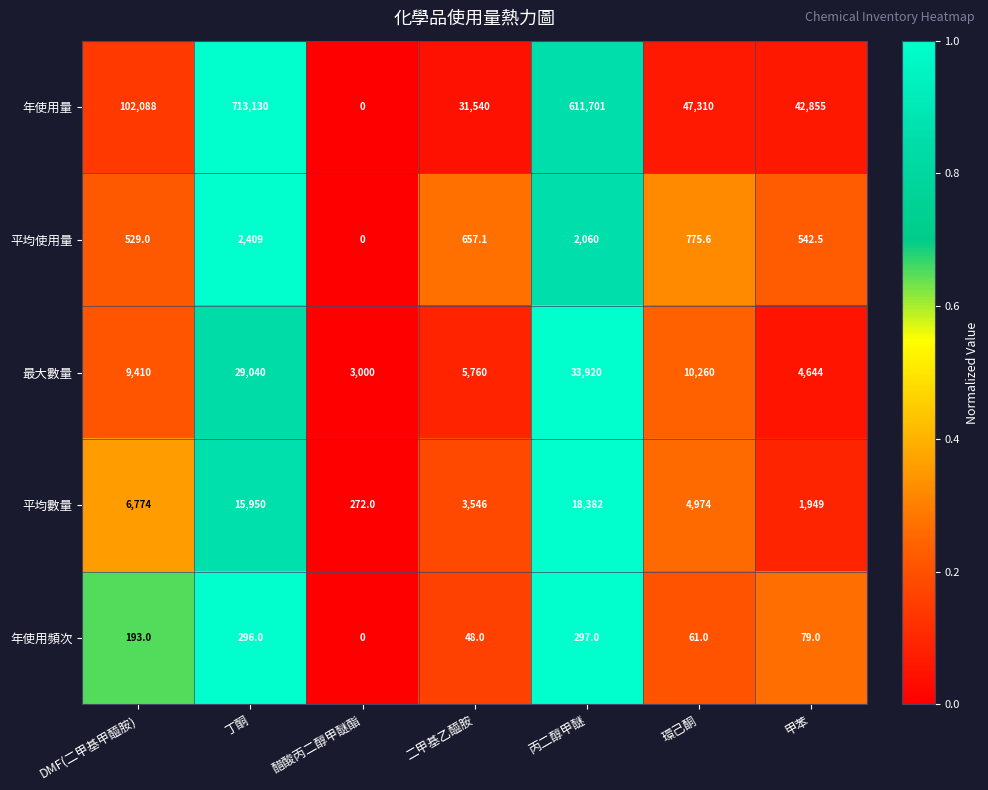

At which category is the sum across all series the highest?

丁酮